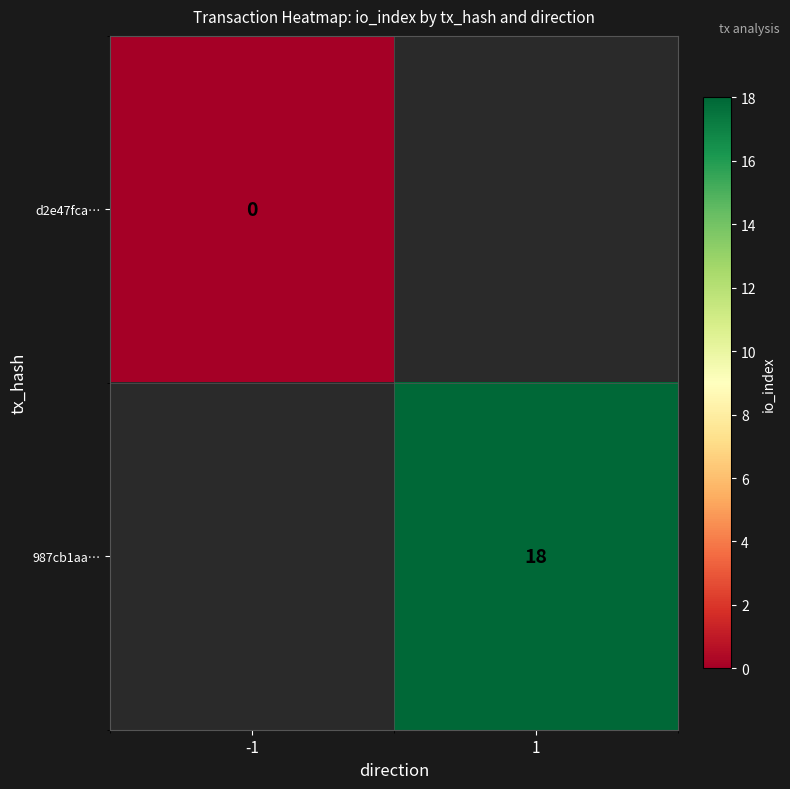

Which label corresponds to the largest value in the chart?

1